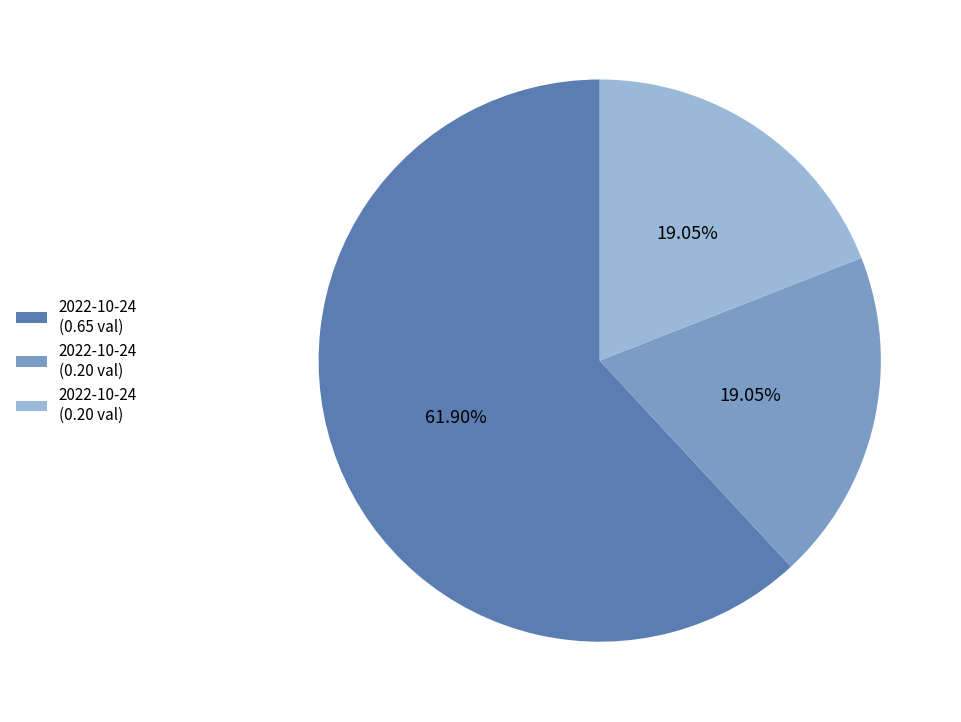

Is there a majority slice in this chart?

Yes